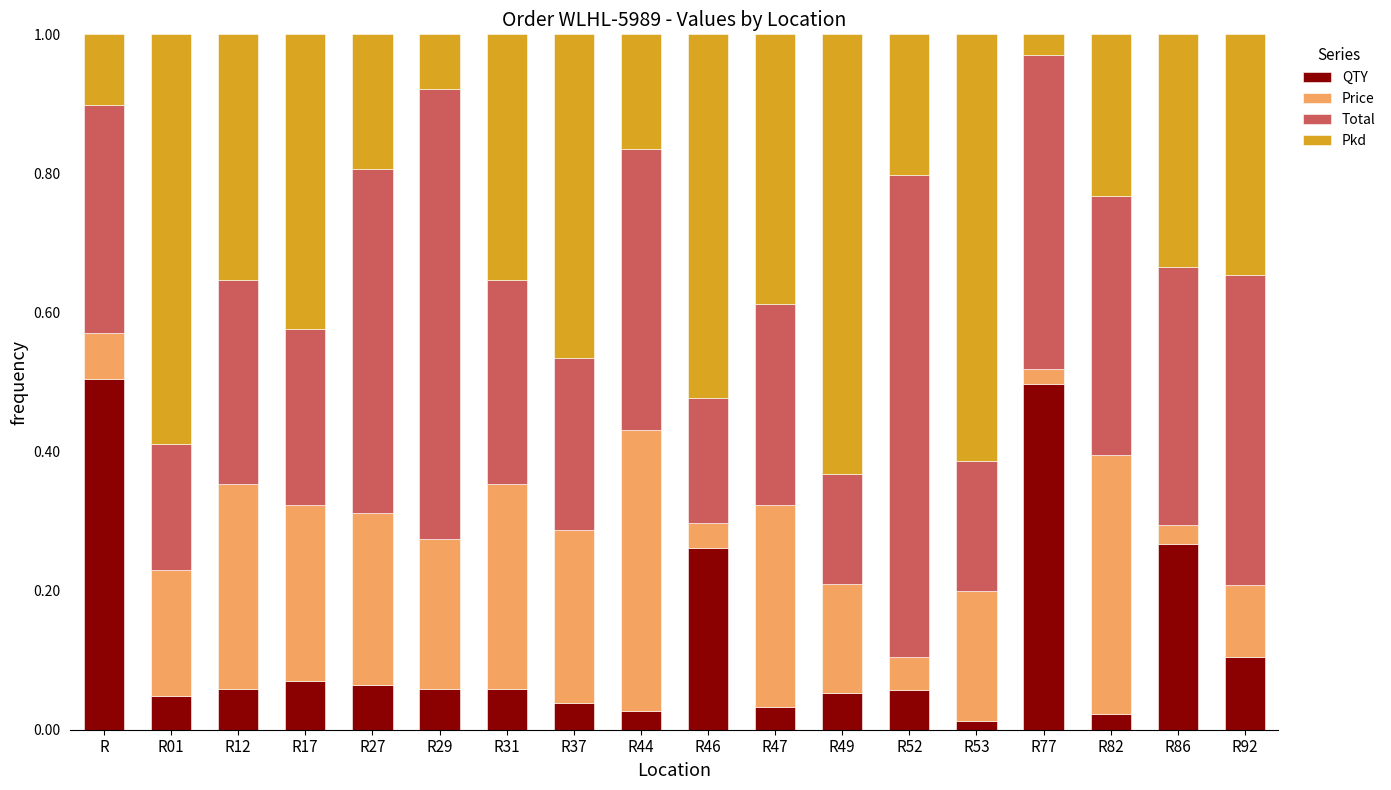

Is it true that QTY equals 0.1 at R52?

True